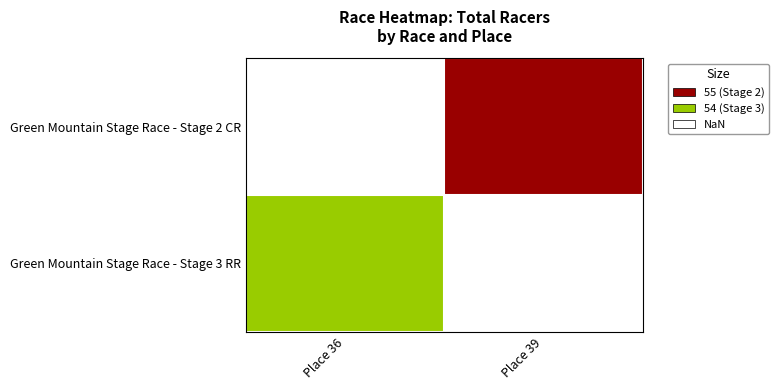

Which series has the widest spread of values?

Green Mountain Stage Race - Stage 3 RR